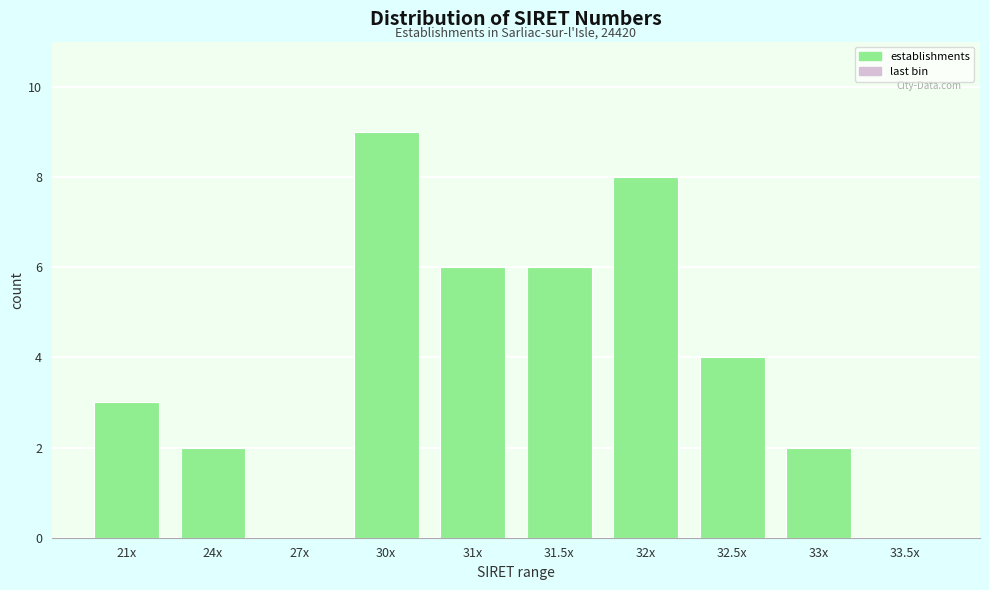

Reading right to left, extract all data points from this chart.

33.5x=0	33x=2	32.5x=4	32x=8	31.5x=6	31x=6	30x=9	27x=0	24x=2	21x=3